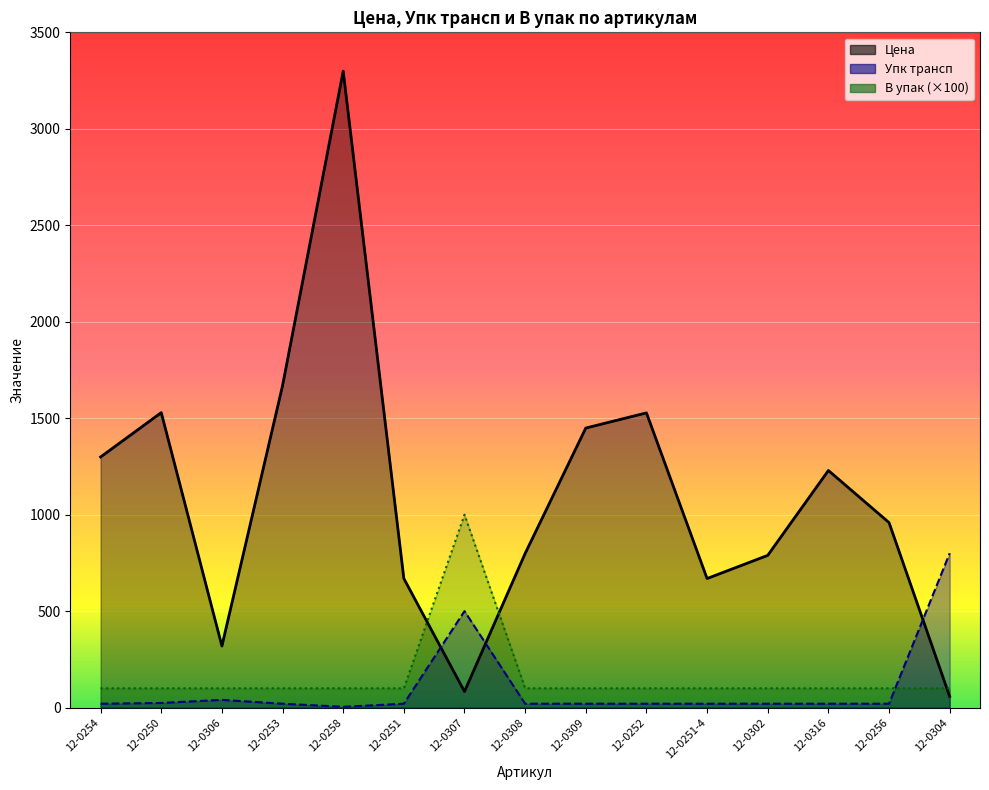

What are all the series names shown in the legend?

Цена, Упк трансп, В упак